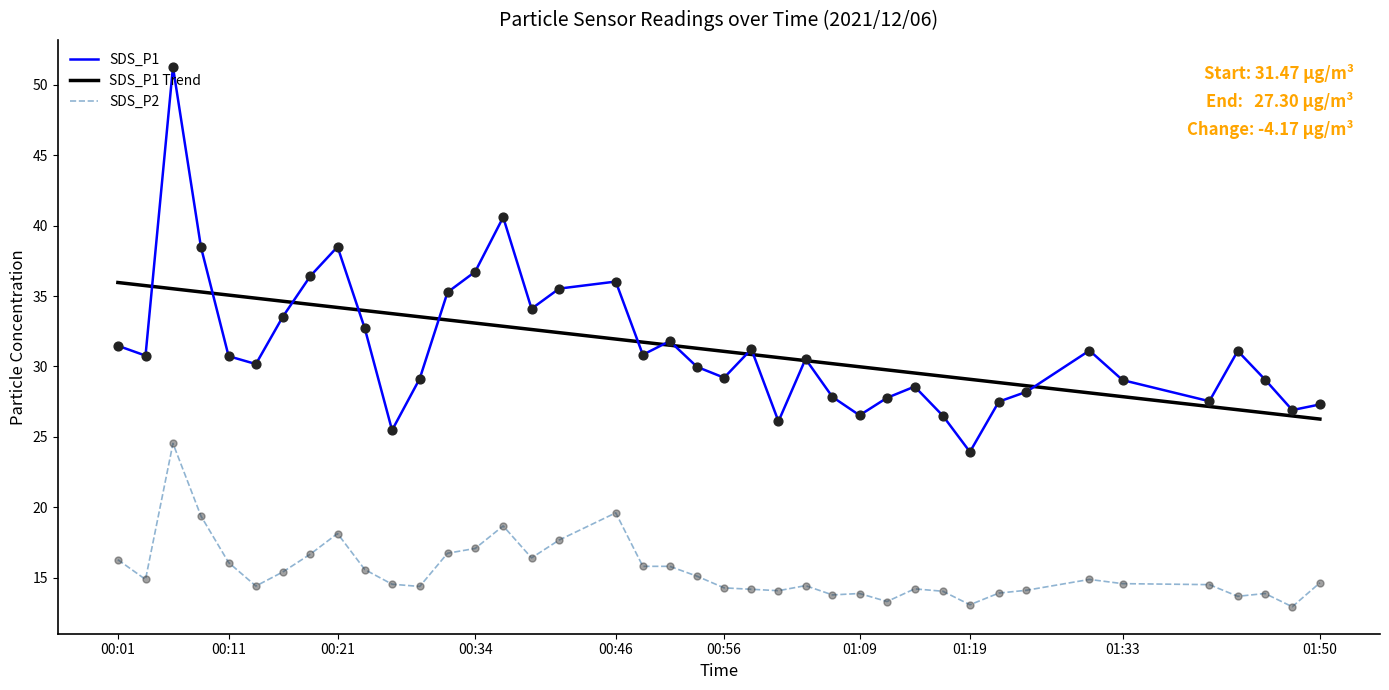

Rank the series by their maximum value, from lowest to highest.

SDS_P2, SDS_P1 Trend, SDS_P1